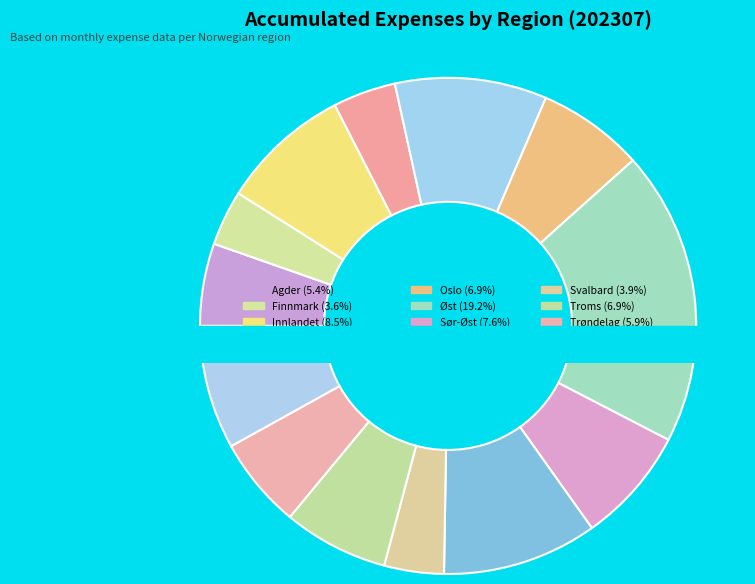

Does Øst account for over 50% of the chart?

No